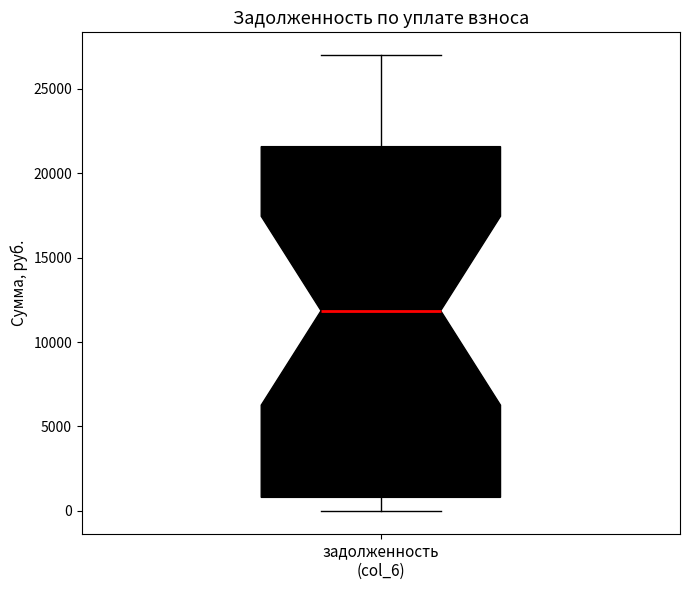

Where does the upper whisker of the box for задолженность (col_6) end on the y-axis? The values are not printed on the chart, so give them approximately, as read against the axis.

27000